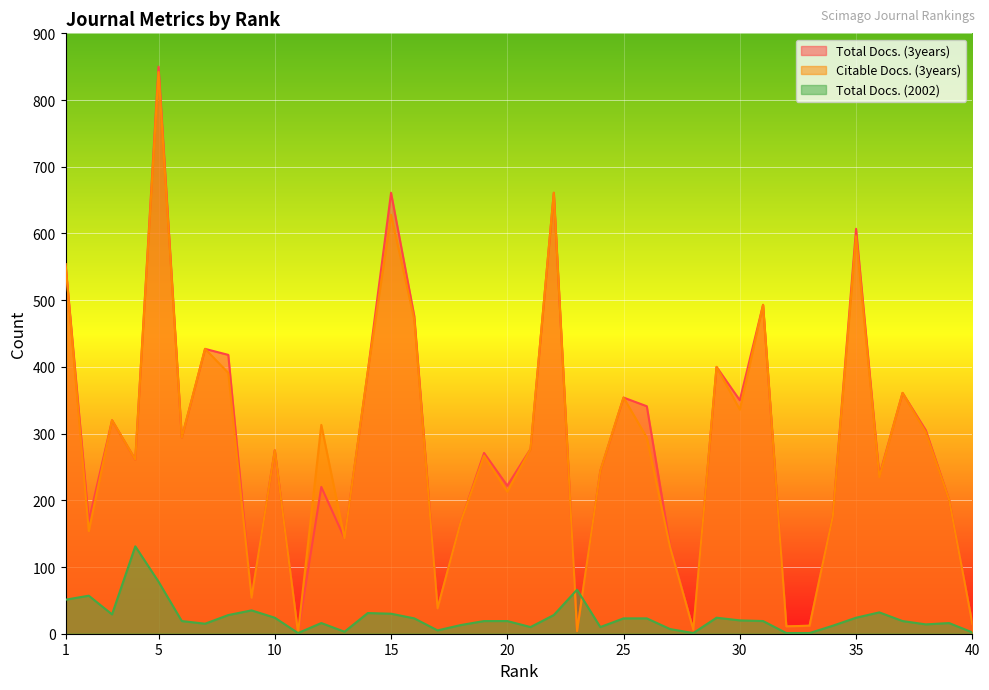

How many values in the Total Docs. (3years) series are below 275?

20